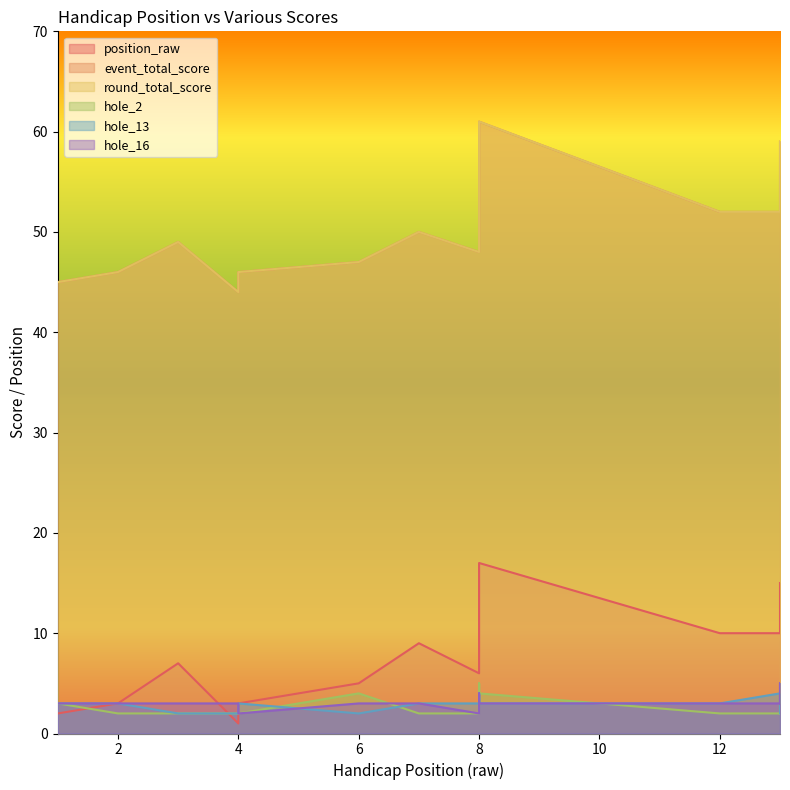

Rank the series by their maximum value, from lowest to highest.

hole_2, hole_13, hole_16, position_raw, event_total_score, round_total_score